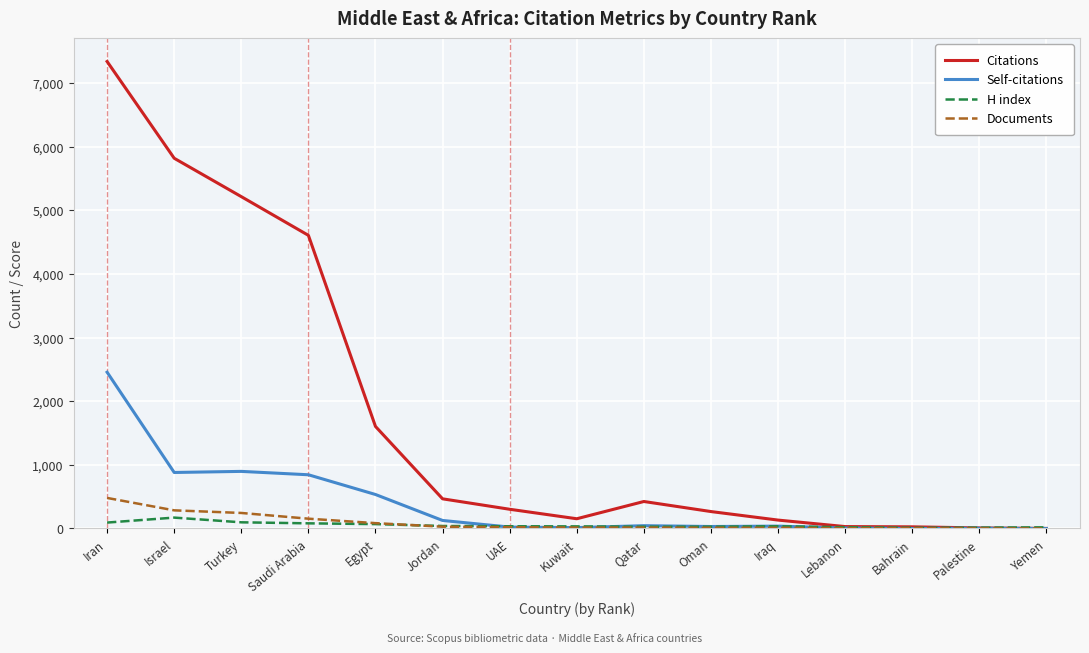

True or false: Citations has a value of 1603 at Egypt.

True